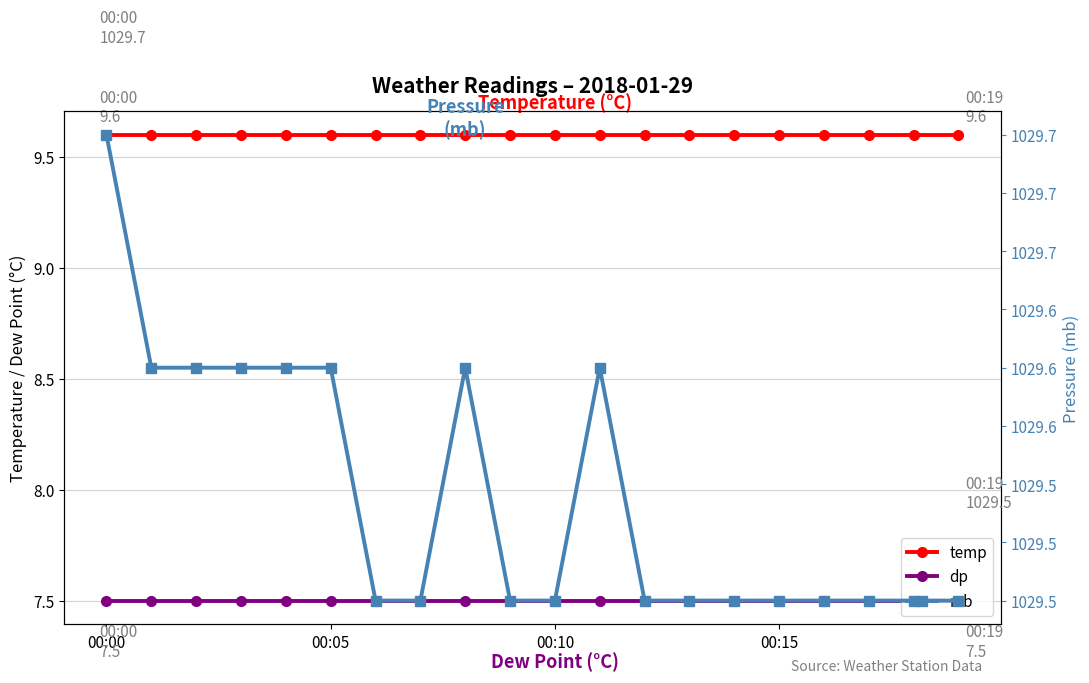

True or false: mb and temp cross at least once.

False